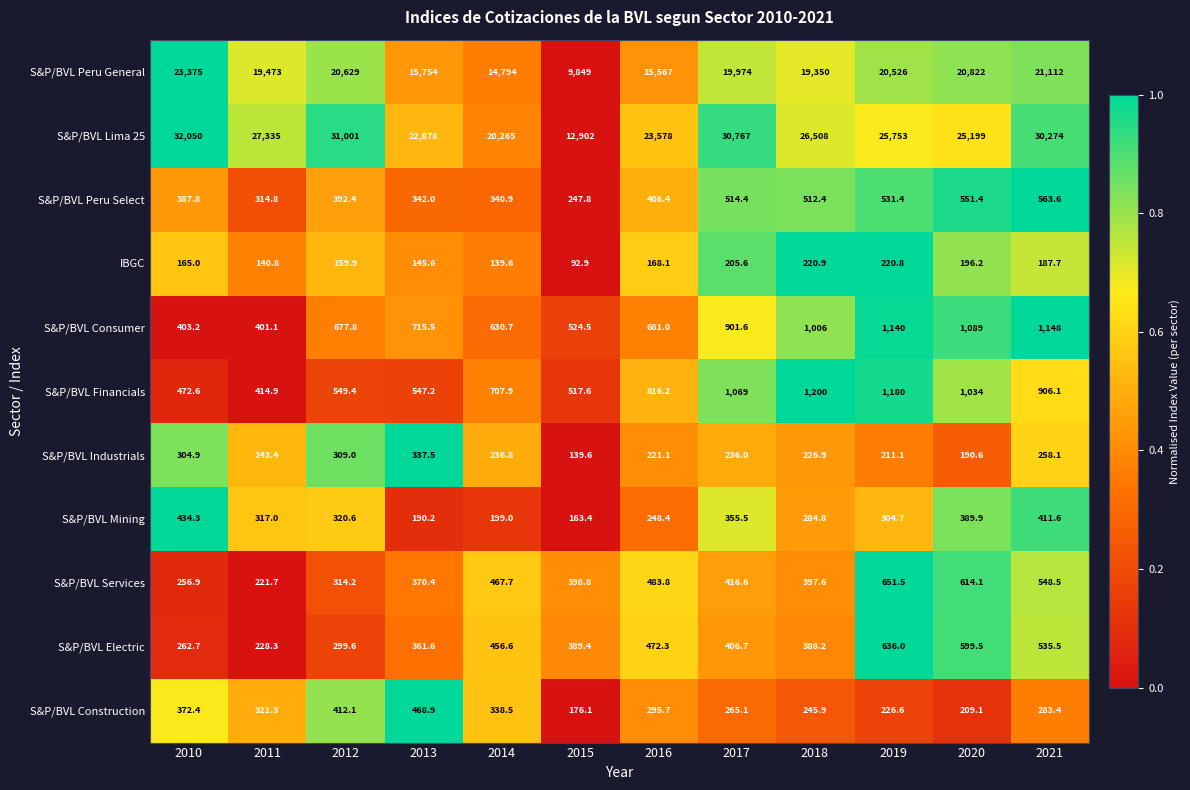

How many categories are shown in the chart?

12